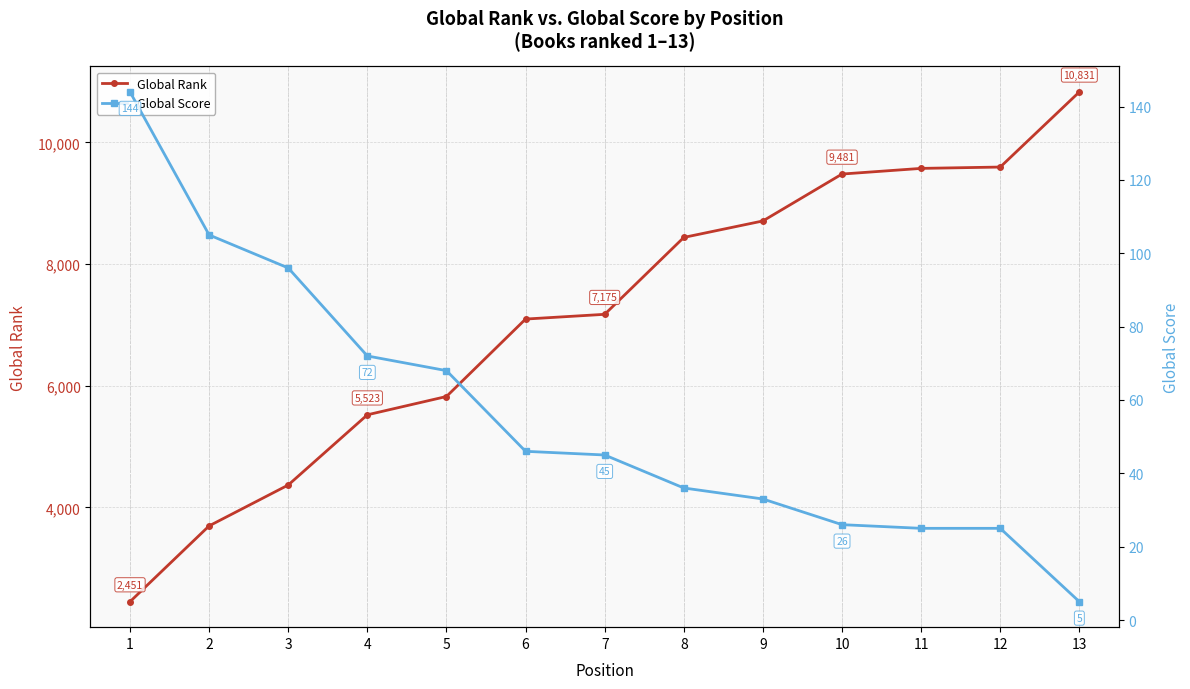

Which category has the lowest value in the Global Rank series?

1